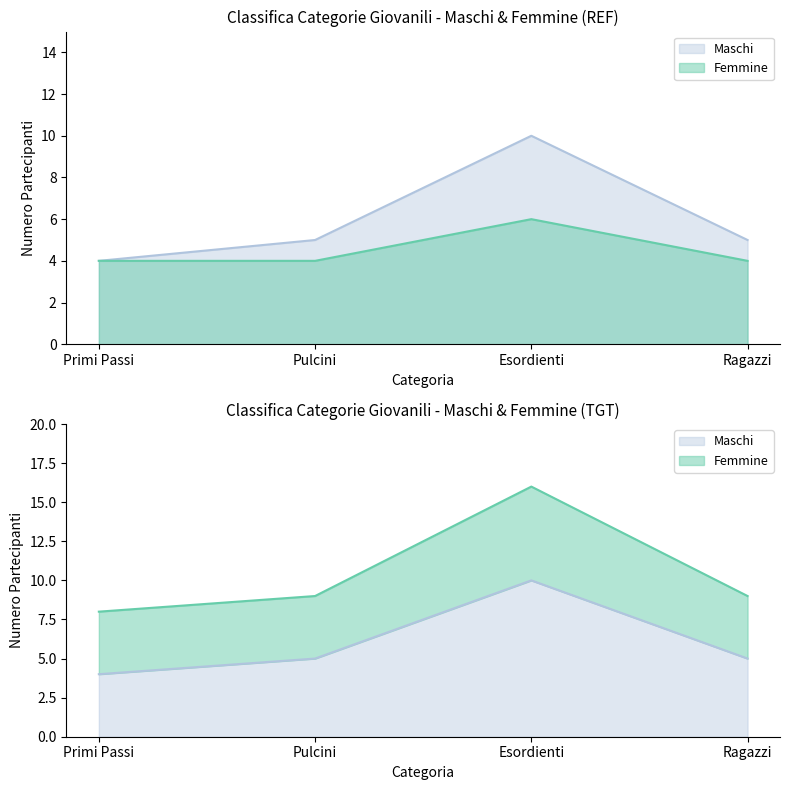

At which label does Maschi reach its peak?

Esordienti